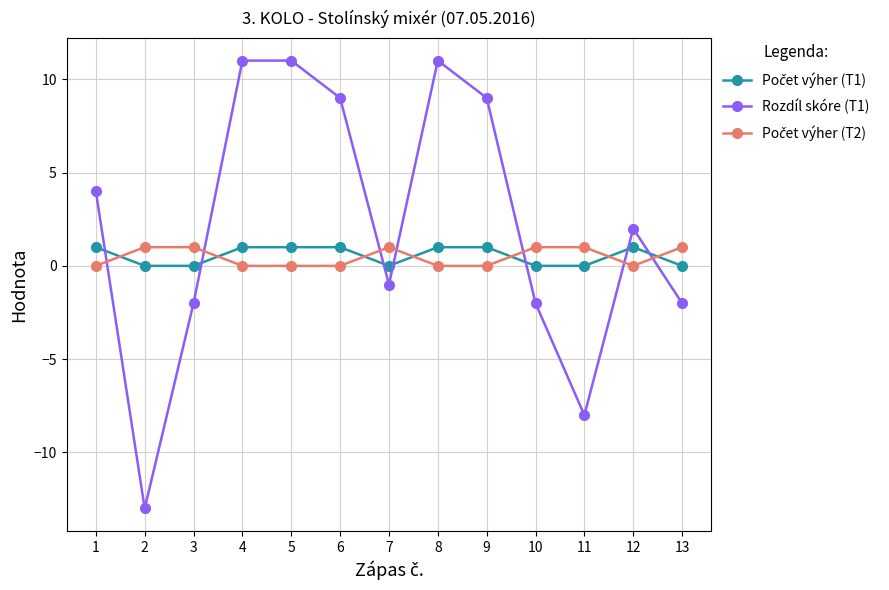

What is the minimum value shown in the chart?

-13